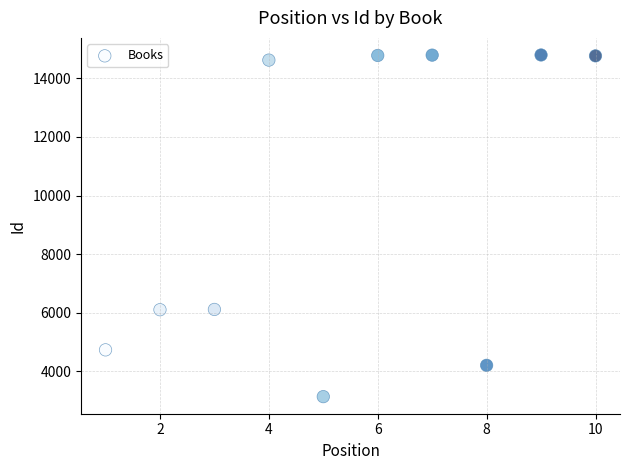

What is the range of Y values (max minus min)?

11662